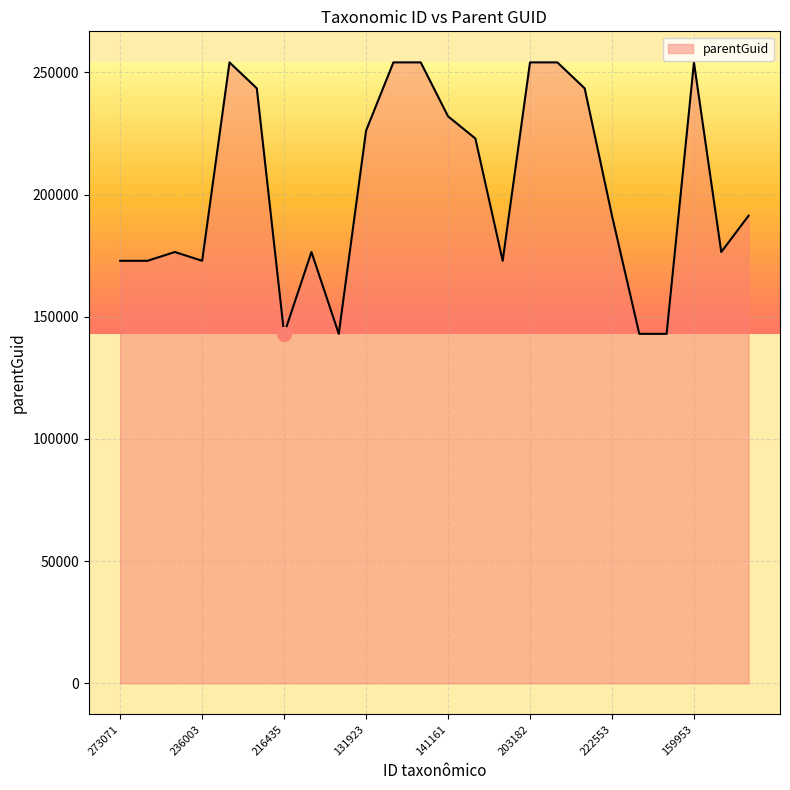

How many lines are shown in the chart?

1